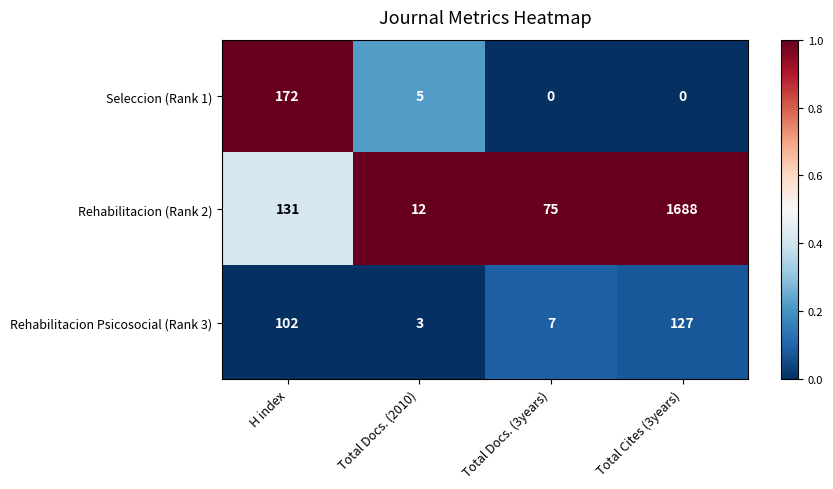

Is it true that Rehabilitacion Psicosocial (Rank 3) equals 163 at H index?

False